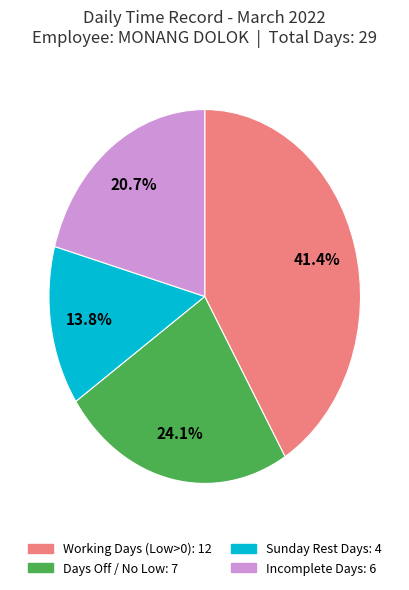

Does any single category account for the majority?

No